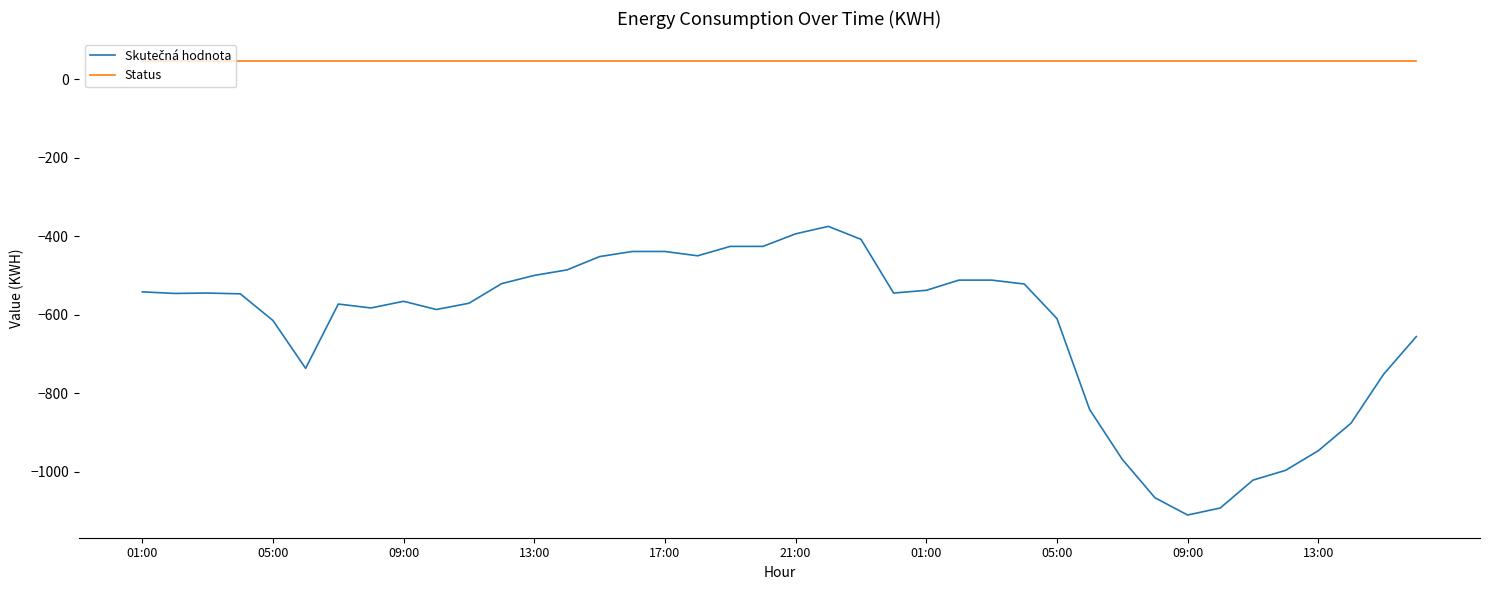

What is the minimum value shown in the chart?

-1111